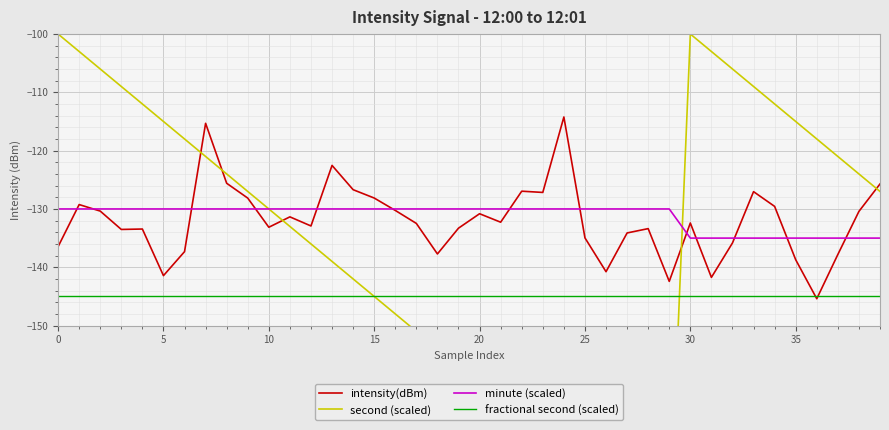

At which category does second (scaled) reach its first local peak?

30